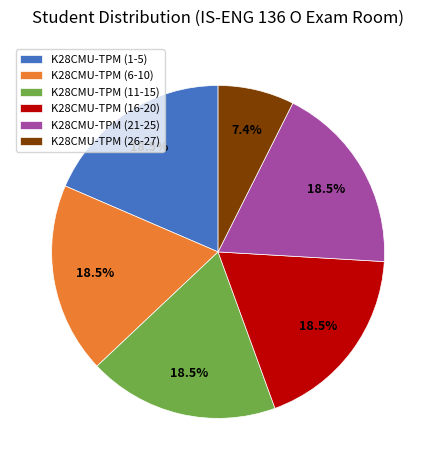

Approximately how many times larger is the value at K28CMU-TPM (6-10) compared to K28CMU-TPM (26-27)?

2.5